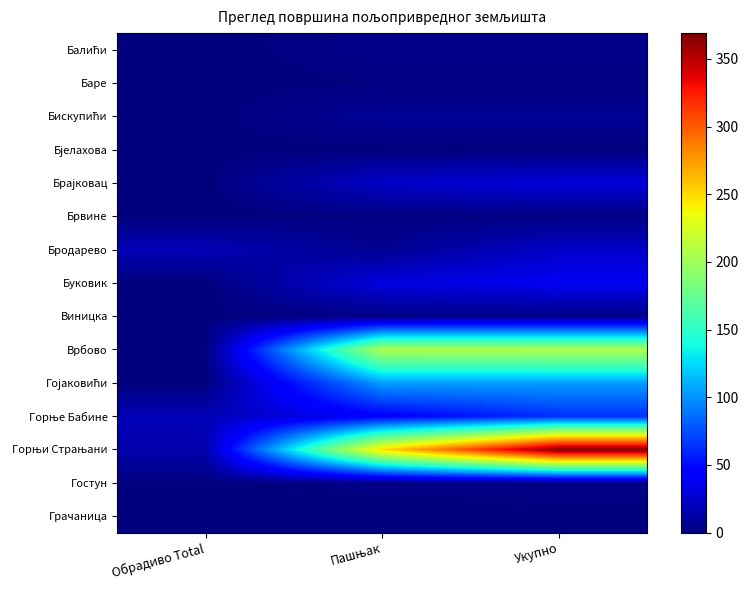

Between Обрадиво Total and Укупно, which series saw the biggest shift?

Горњи Страњани